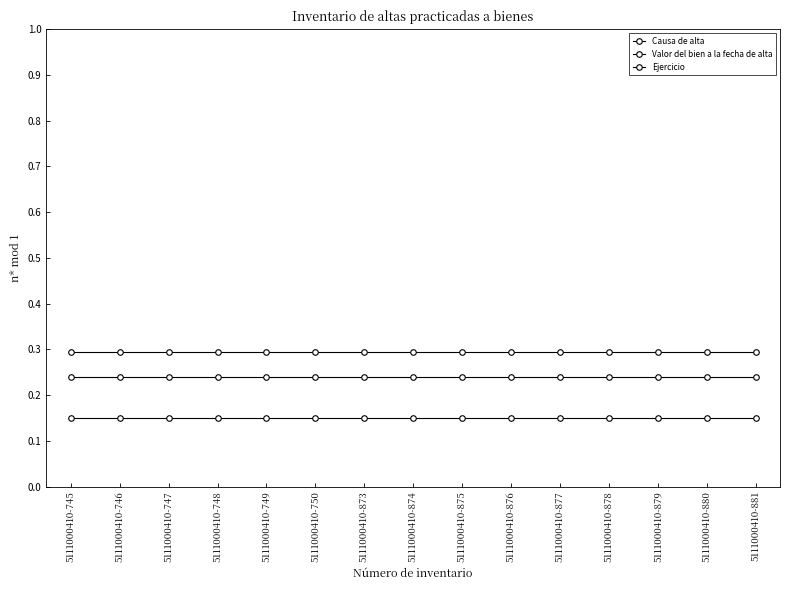

What is the average value of the Valor del bien a la fecha de alta series?

0.3